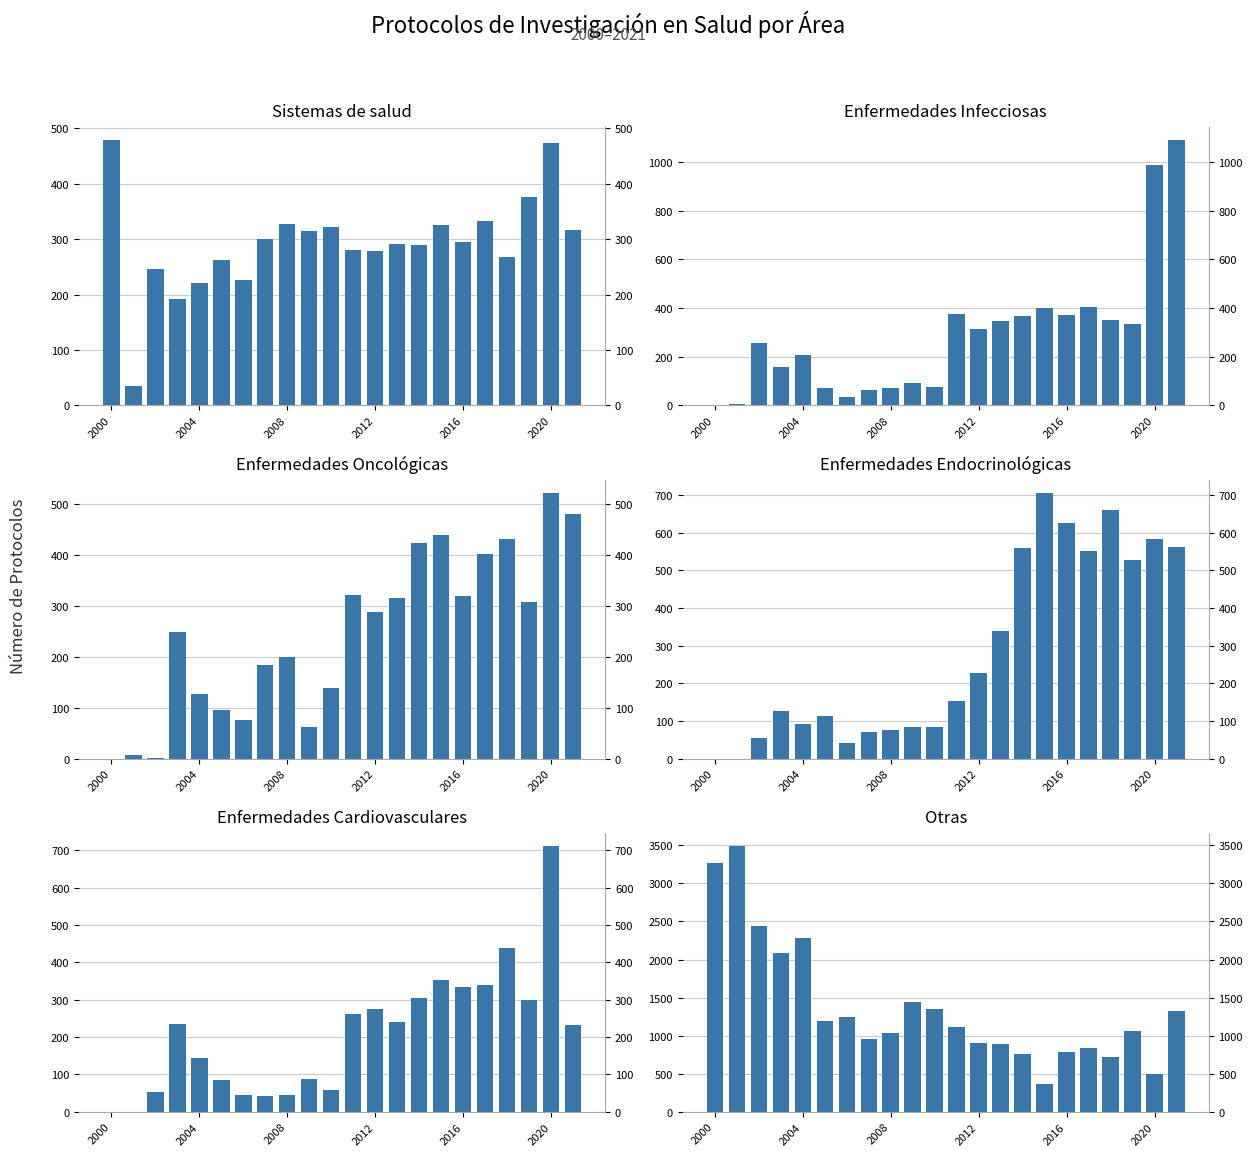

Is the value of Enfermedades Endocrinológicas at 7 greater than the value of Otras at 7?

No